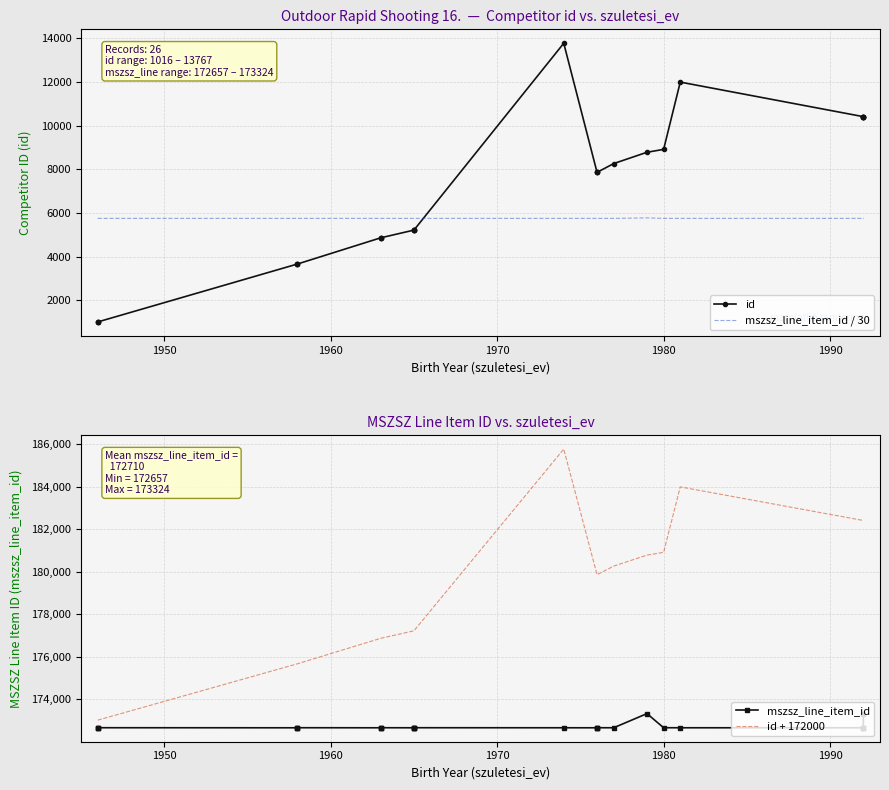

What is the maximum value shown in the chart?

185767.0